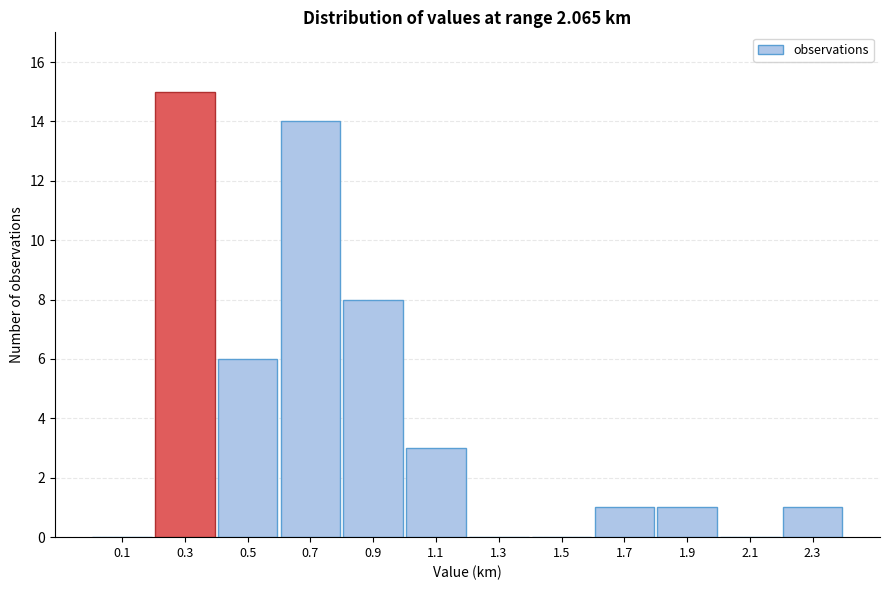

Reading right to left, transcribe all the data shown in this chart.

2.3=1	2.1=0	1.9=1	1.7=1	1.5=0	1.3=0	1.1=3	0.9=8	0.7=14	0.5=6	0.3=15	0.1=0